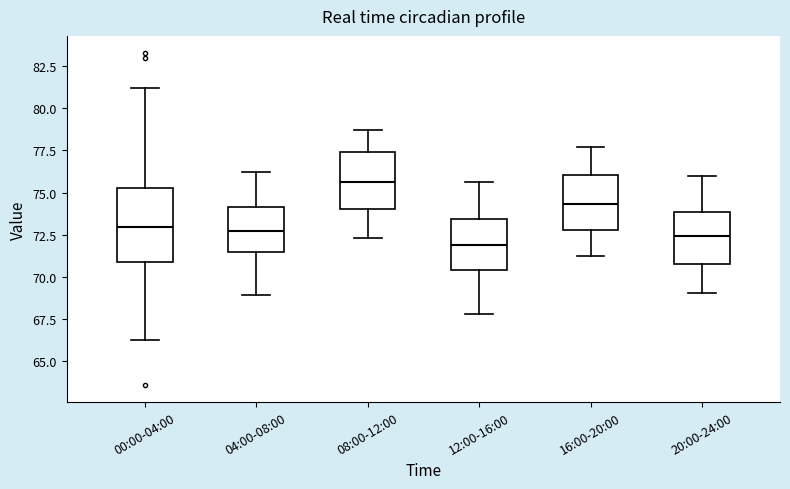

Where does the lower whisker of the box for 16:00-20:00 end on the y-axis? The values are not printed on the chart, so give them approximately, as read against the axis.

71.0